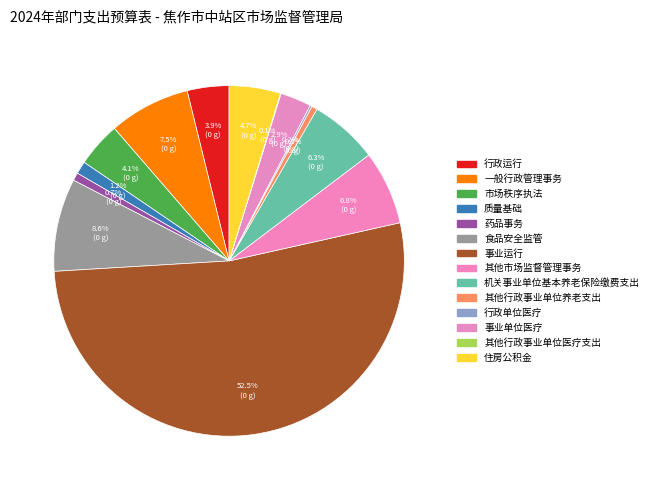

The 其他行政事业单位养老支出 slice represents 11% of the pie. True or false?

False